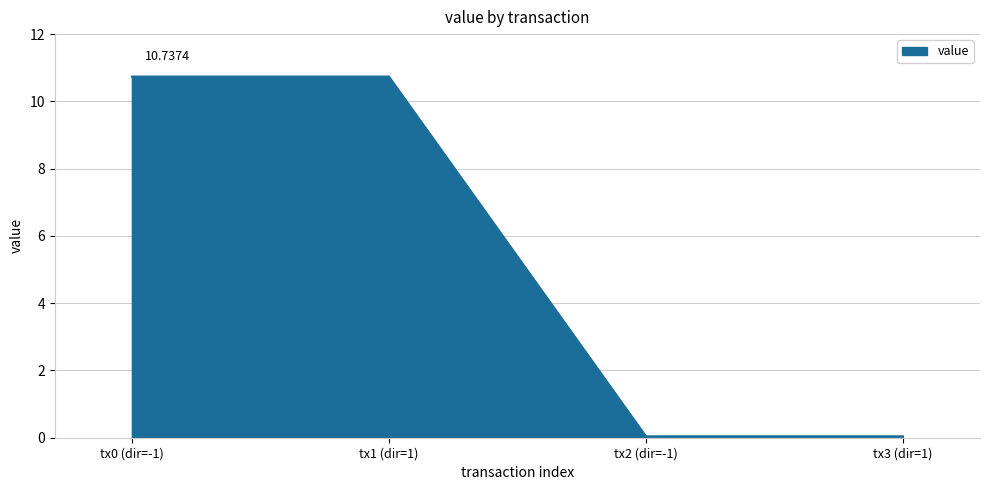

What is the difference between the maximum and second lowest values?

10.7